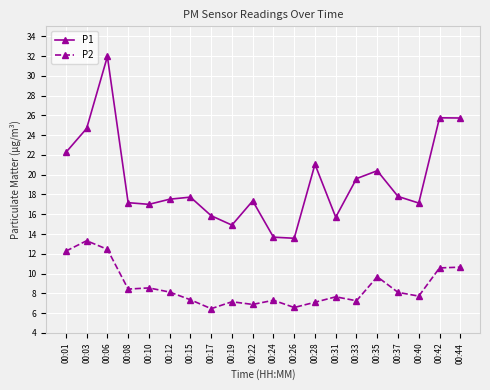

Does the chart have visible grid lines?

Yes